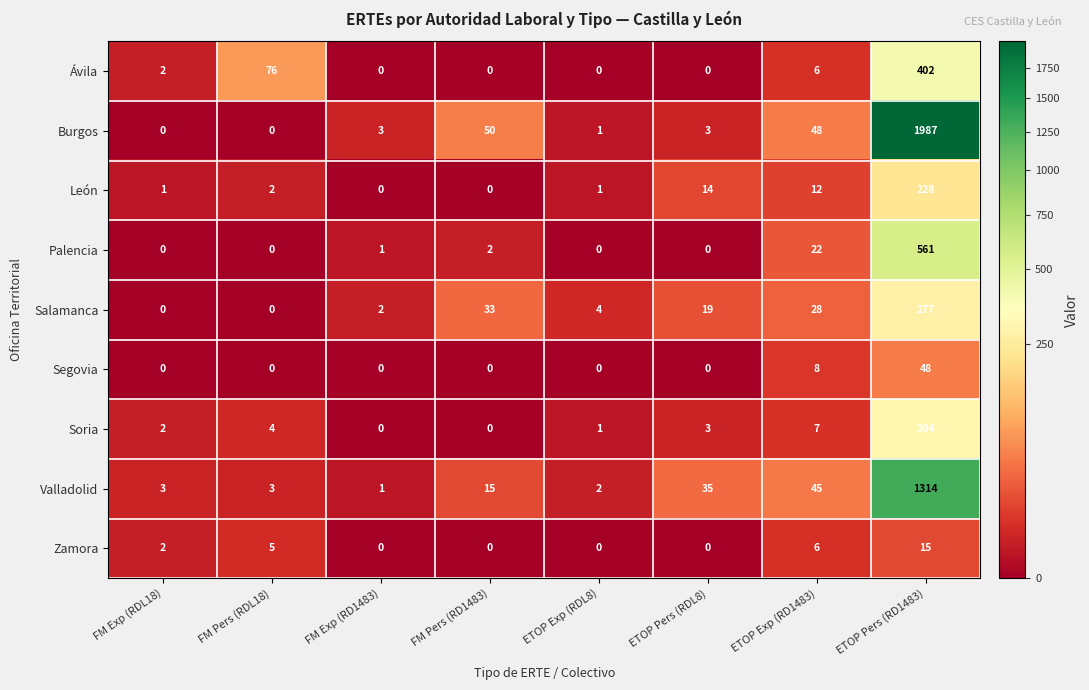

Between FM Exp (RDL18) and ETOP Exp (RD1483), which series saw the biggest shift?

Burgos